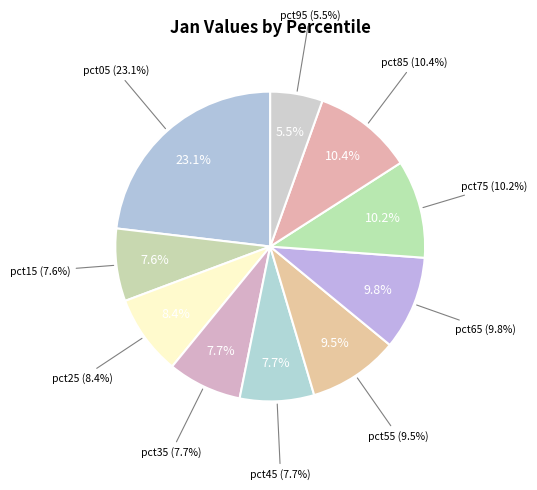

To the nearest percent, what is the average slice percentage?

10%